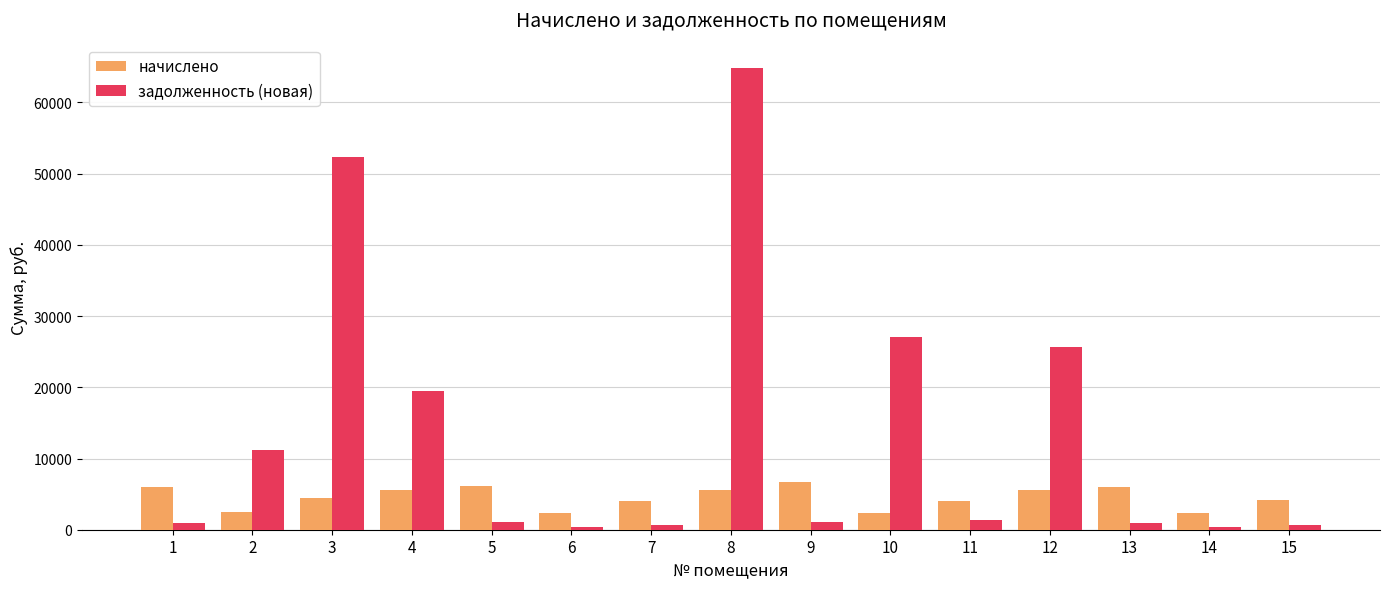

What is the difference between the highest and lowest values at 9?

5563.2